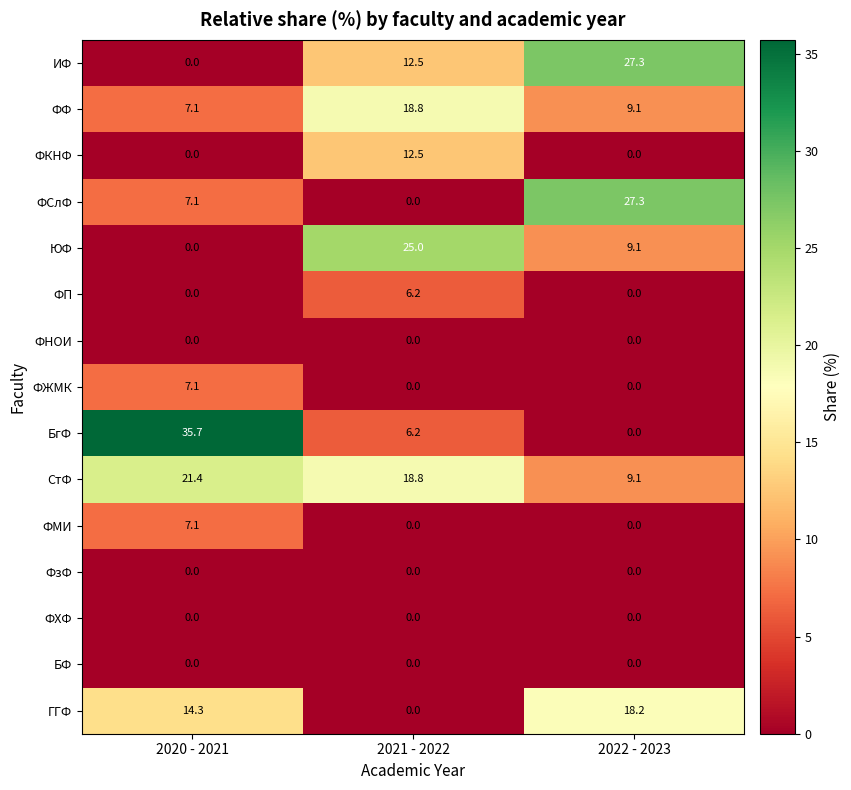

What is the difference between the maximum and minimum values in the ЮФ series?

25.0